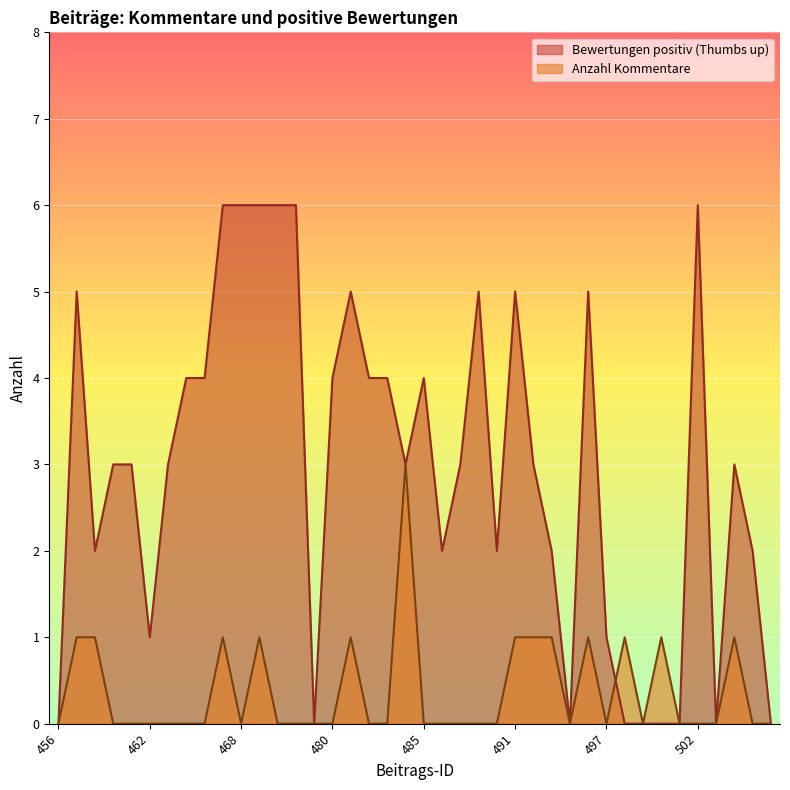

Which series has the largest total across all categories?

Bewertungen positiv (Thumbs up)